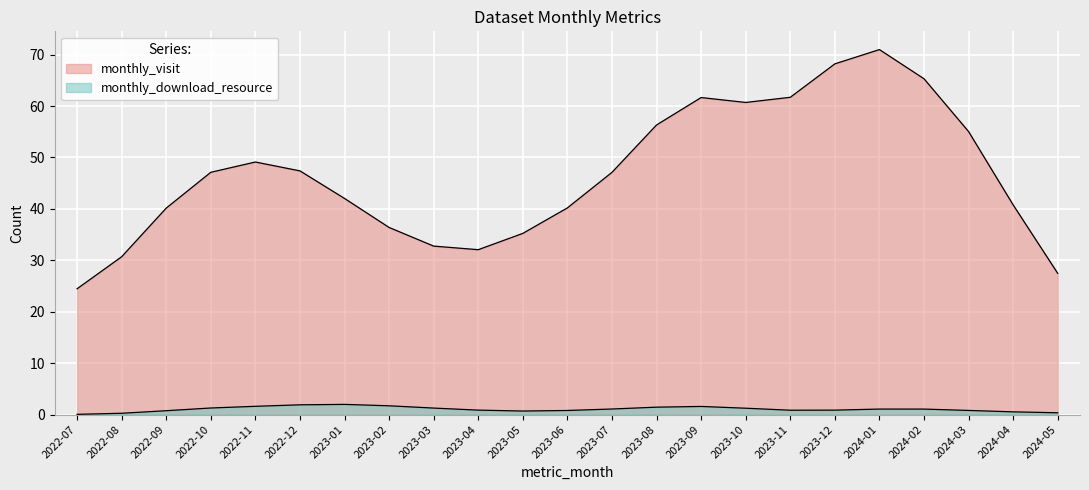

What is the label of the 10th point from the left?

2023-04